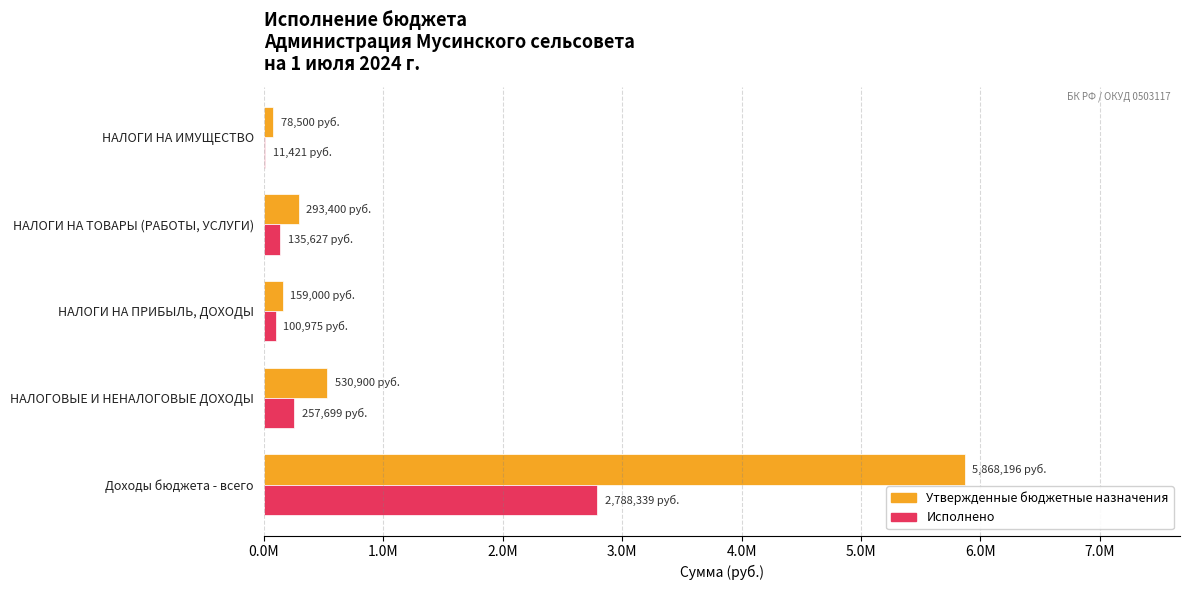

What are all the series names shown in the legend?

Утвержденные бюджетные назначения, Исполнено